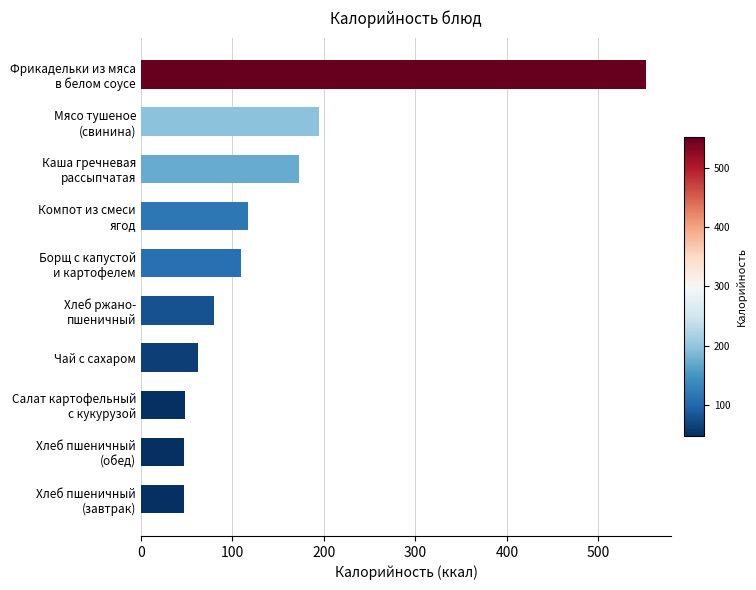

What is the smallest value displayed?

47